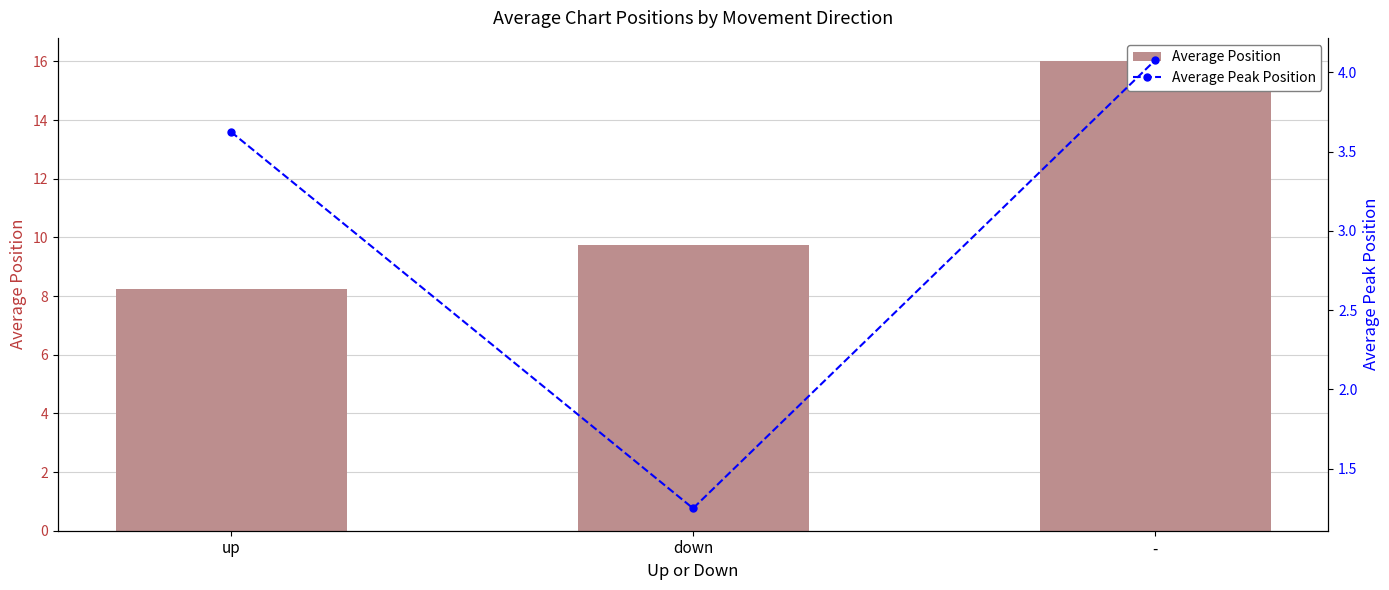

Reading left to right, extract all data points from this chart.

Average Position: up=8.2	down=9.8	-=16.0
Average Peak Position: up=3.6	down=1.2	-=4.1